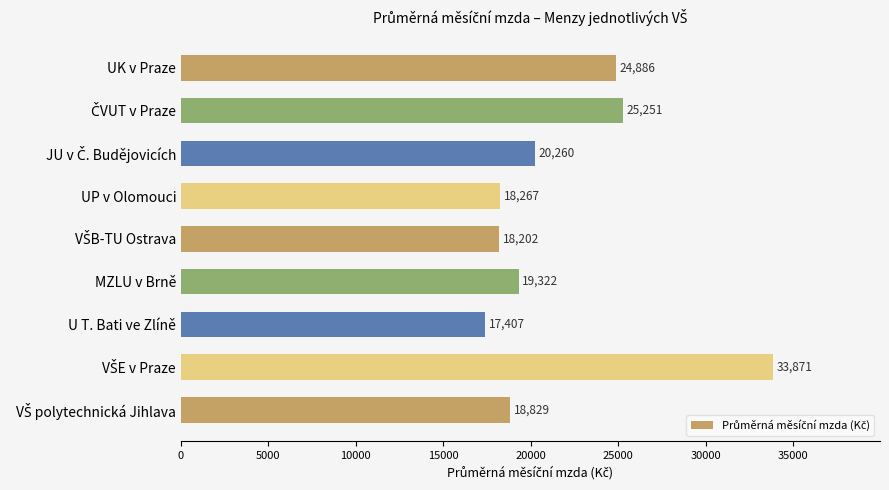

Read the value at UK v Praze.

24886.1